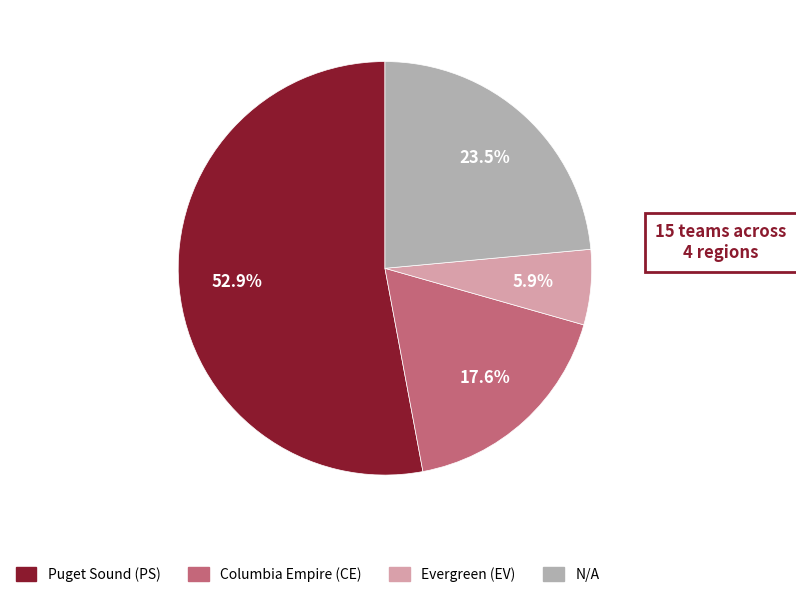

To the nearest percent, what is the difference between the largest and smallest slice percentages?

47%